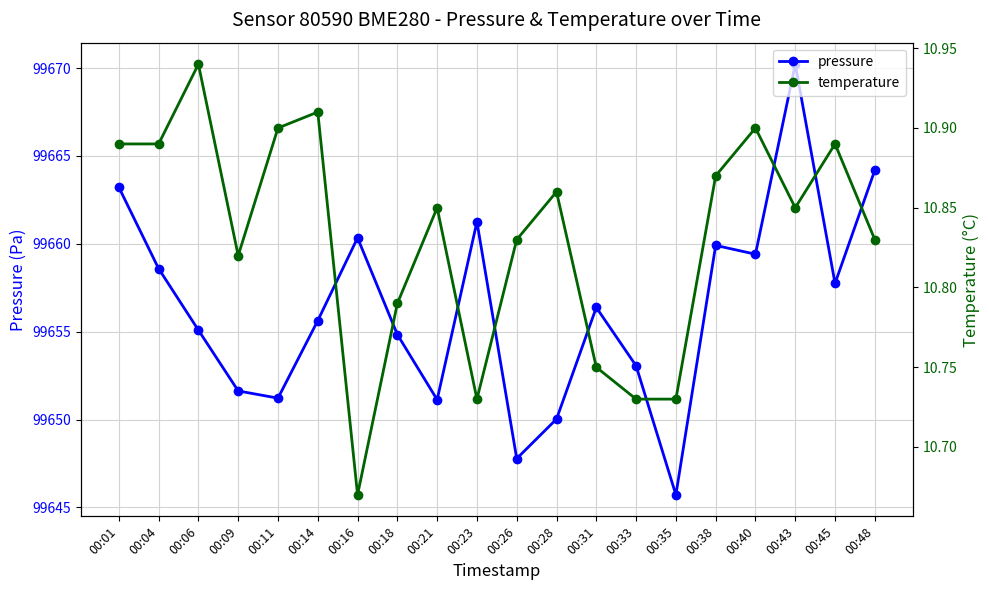

What is the approximate value of pressure at 00:26?

99647.8